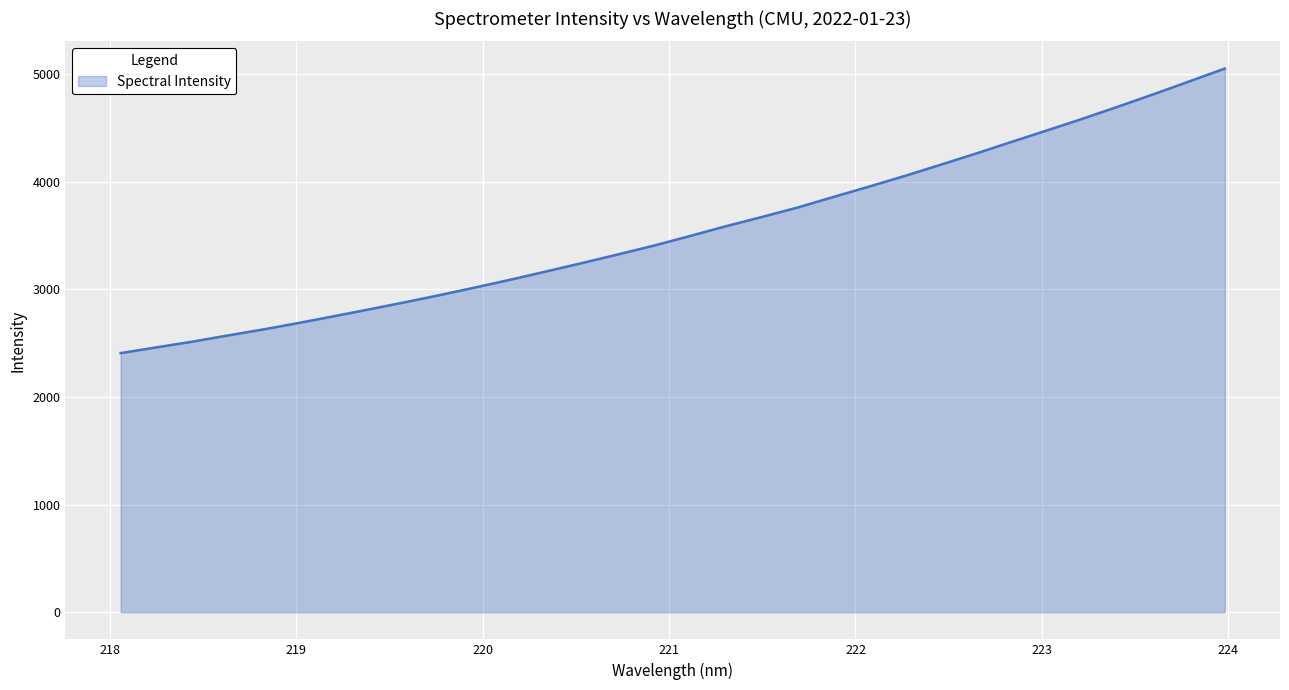

What is the difference between the maximum and minimum values?

2643.2